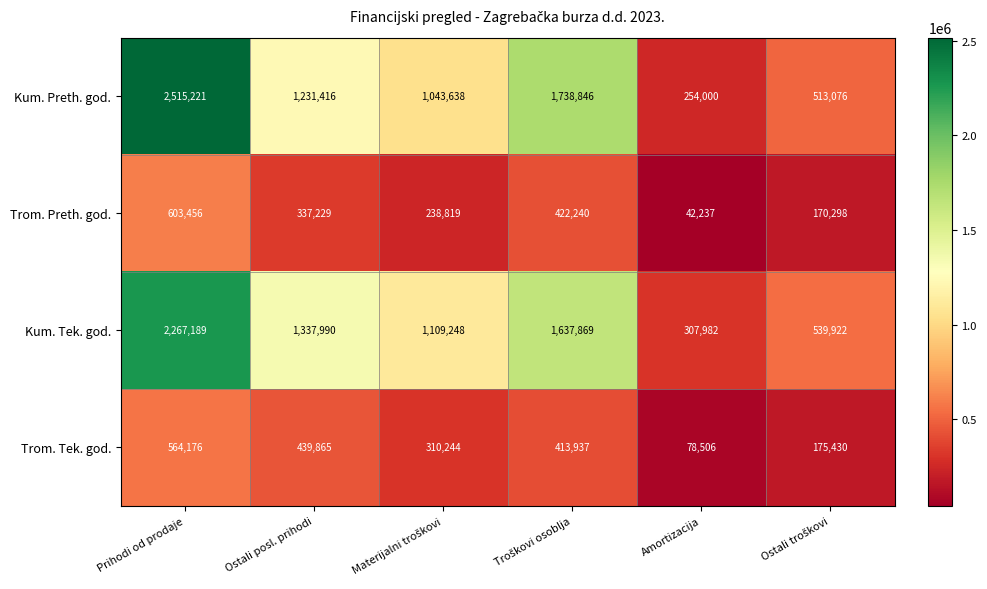

What is the total value across all series at Prihodi od prodaje?

5950042